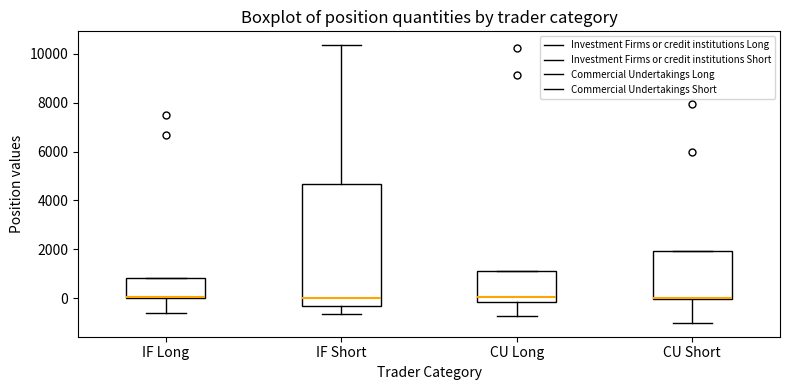

Reading left to right, transcribe this box plot: for each box, give where its median line is, the range the box spans, and where its two whiskers end, as read against the y-axis. The values are not printed on the chart, so give them approximately, as read against the axis.

IF Long: median 0 (drawn on the box's lower edge), box 0 to 800, whiskers -600 to 800
IF Short: median 0, box -400 to 4600, whiskers -600 to 10400
CU Long: median 0, box -200 to 1200, whiskers -800 to 1200
CU Short: median 0 (just above the box's lower edge), box 0 to 2000, whiskers -1000 to 2000